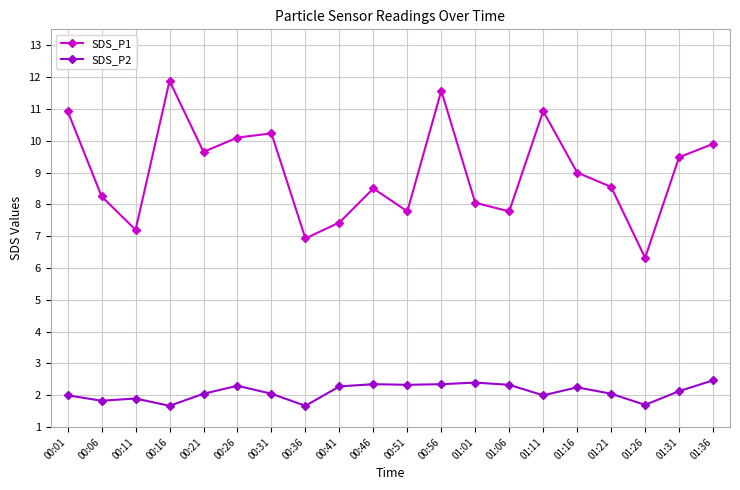

What position from the left is 00:06?

2